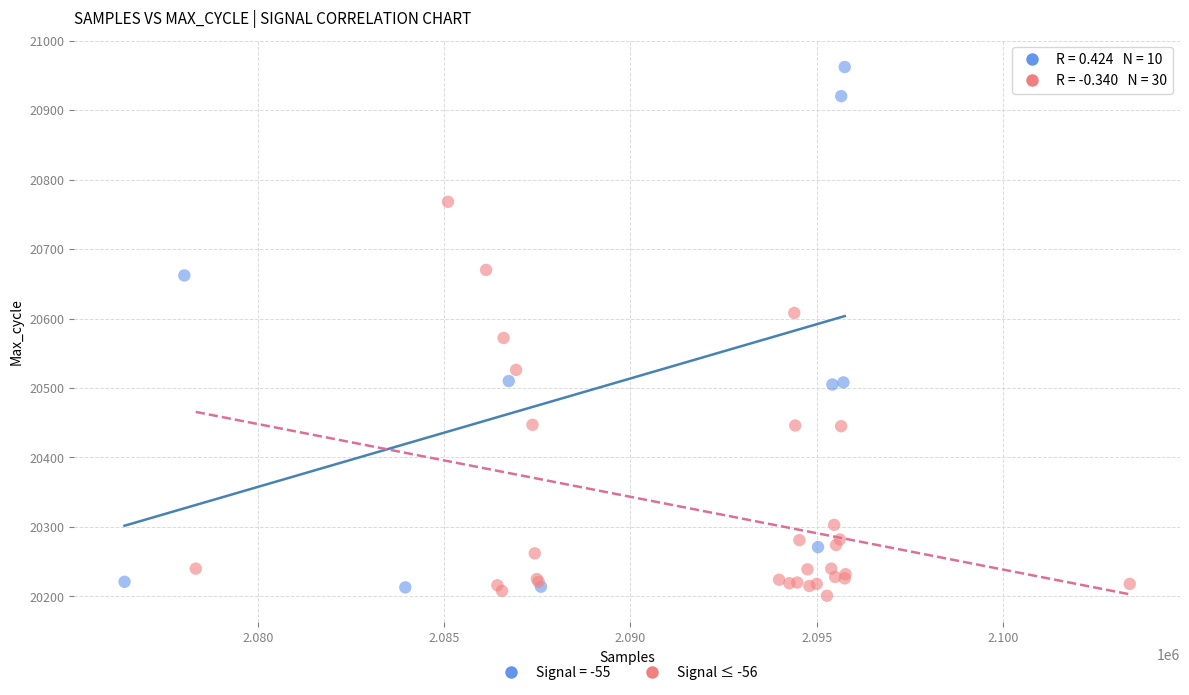

Which series reaches the maximum Y coordinate?

Signal = -55